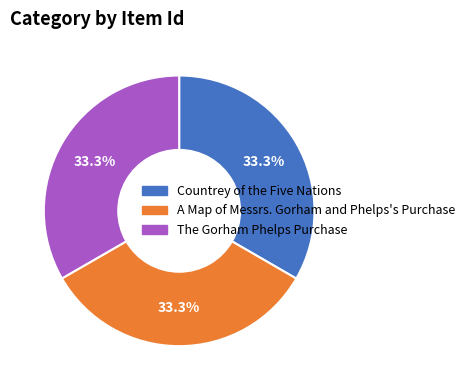

True or false: The Gorham Phelps Purchase accounts for 44% of the total.

False